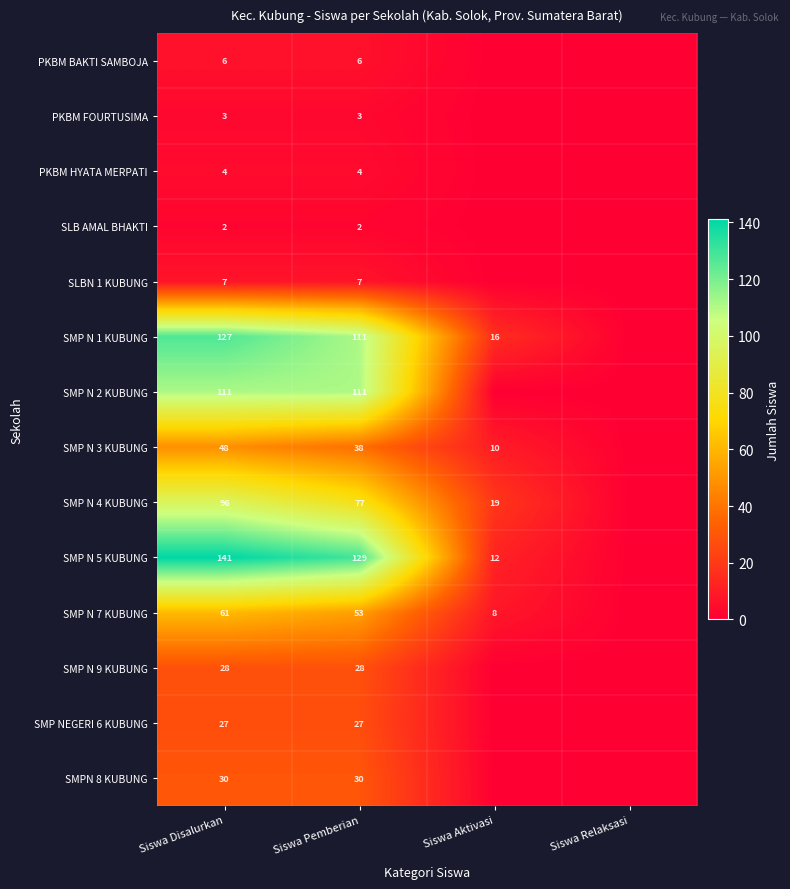

Is the value of PKBM BAKTI SAMBOJA at Siswa Disalurkan greater than the value of SLBN 1 KUBUNG at Siswa Pemberian?

No